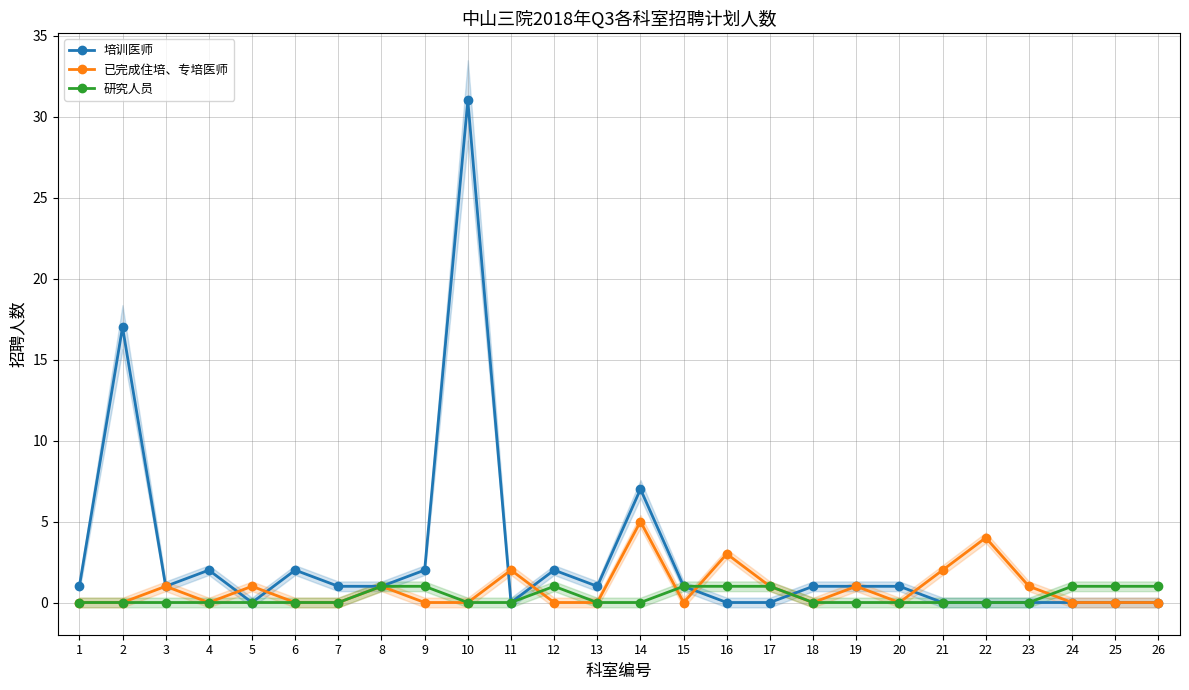

What are all the series names shown in the legend?

培训医师, 已完成住培、专培医师, 研究人员